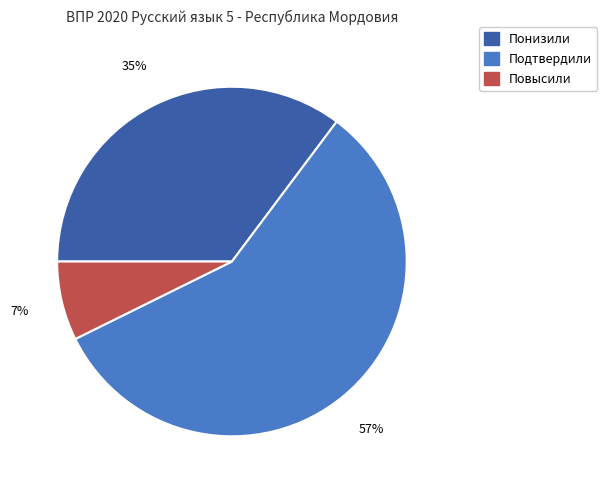

To the nearest percent, what portion does Повысили represent?

7%